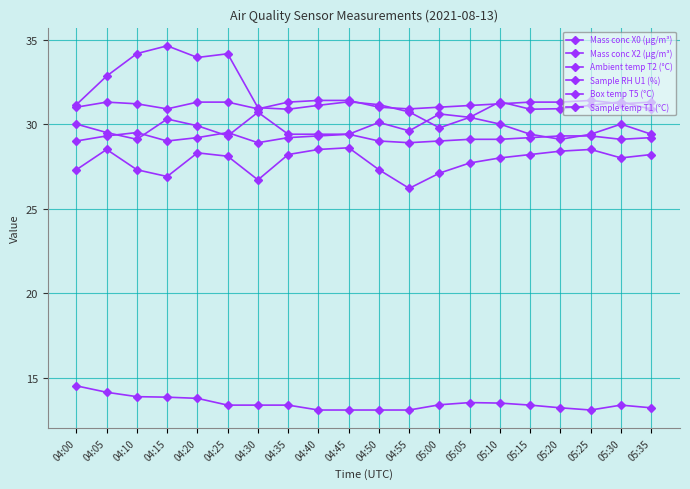

What value does the Mass conc X2 (μg/m³) series have at 05:10?

13.5